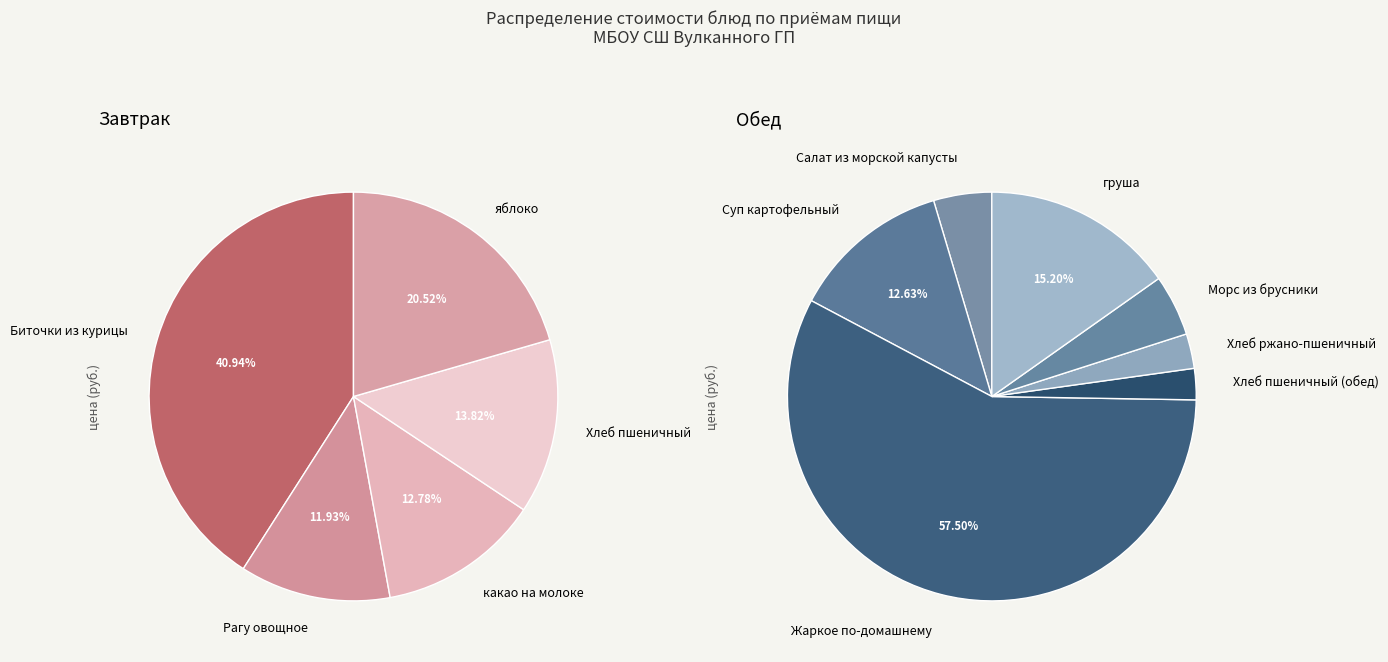

How much of the chart is everything except Морс из брусники?

96.9%